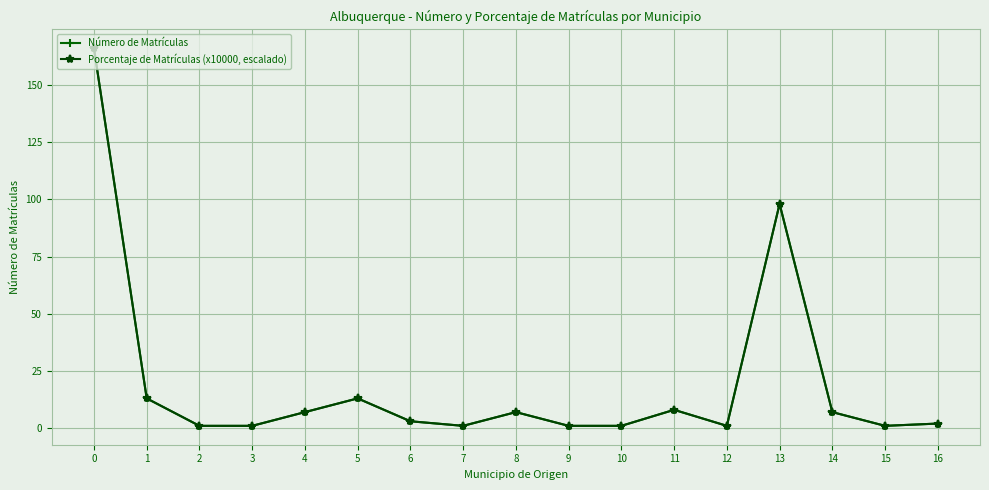

How many values in the Número de Matrículas series are below 3?

8